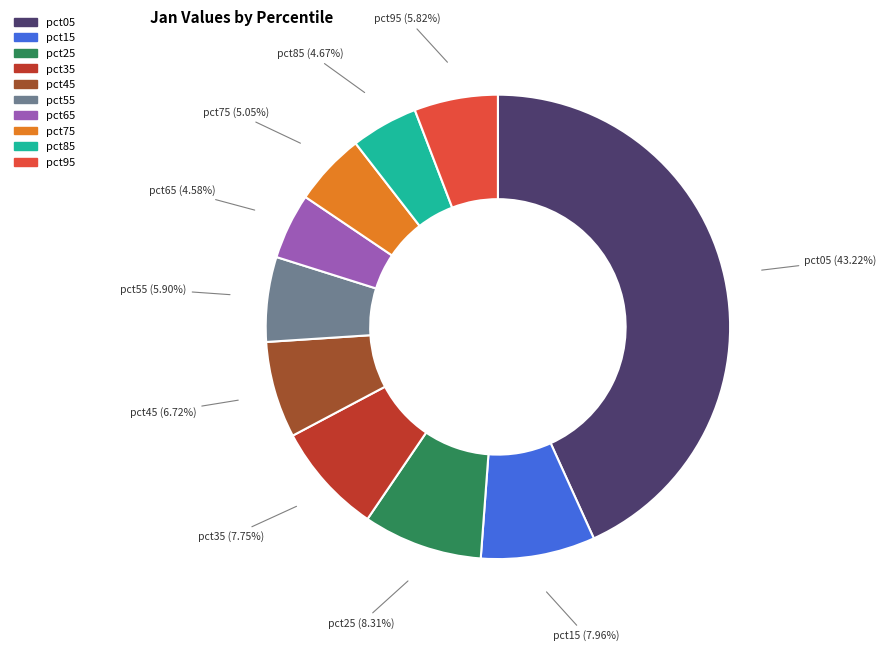

To the nearest percent, what percentage of the pie is pct05?

43%